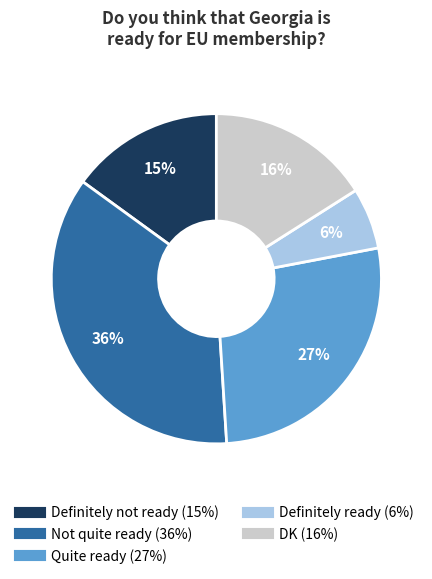

How many slices are in this pie chart?

5